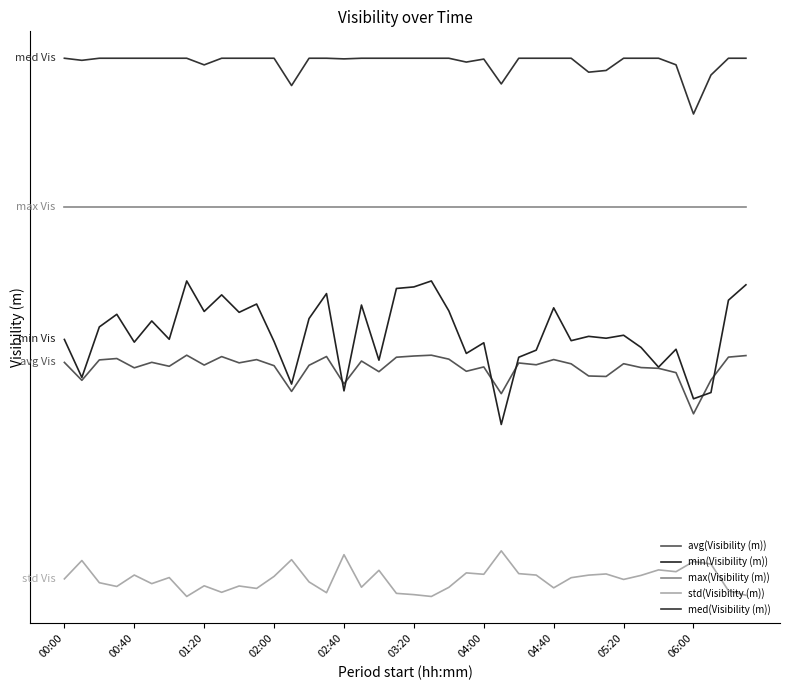

Does the chart display data point markers on the line(s)?

No